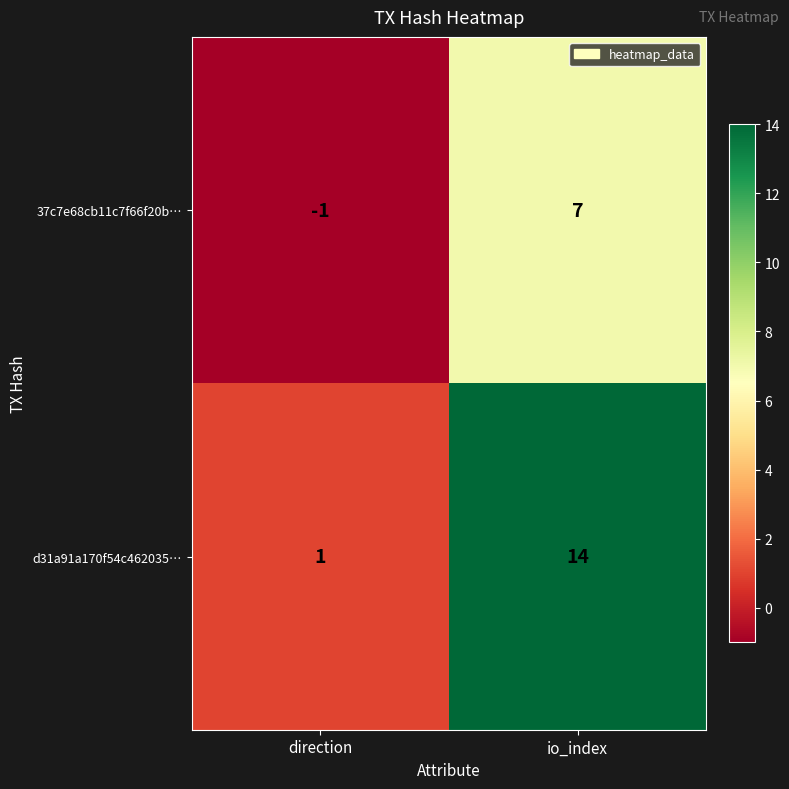

What is the greatest value displayed?

14